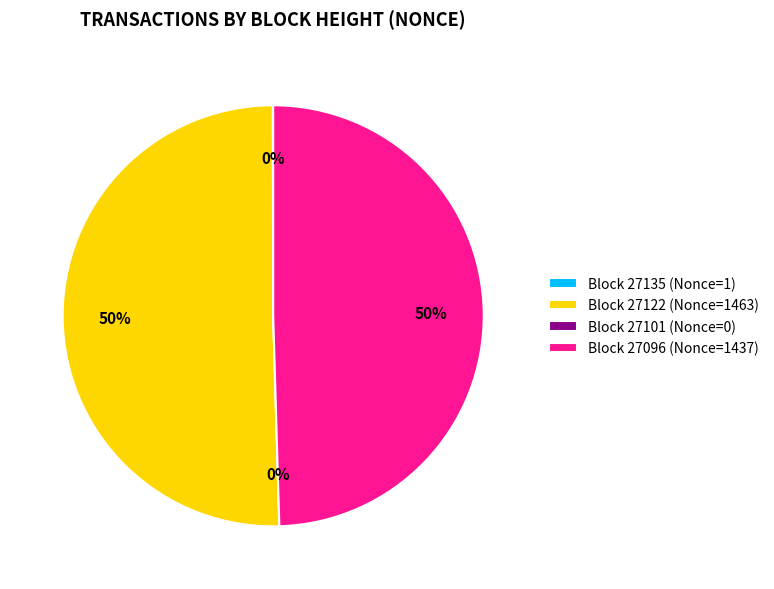

What percentage is NOT represented by 27135?

100.0%